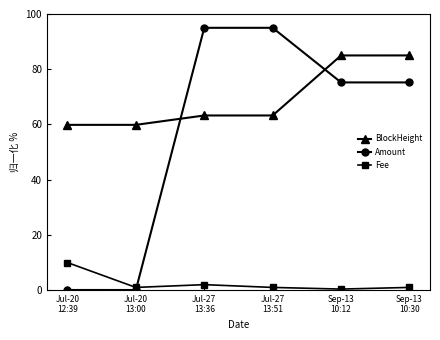

At Jul-20
13:00, list the series in order from largest to smallest.

BlockHeight, Fee, Amount